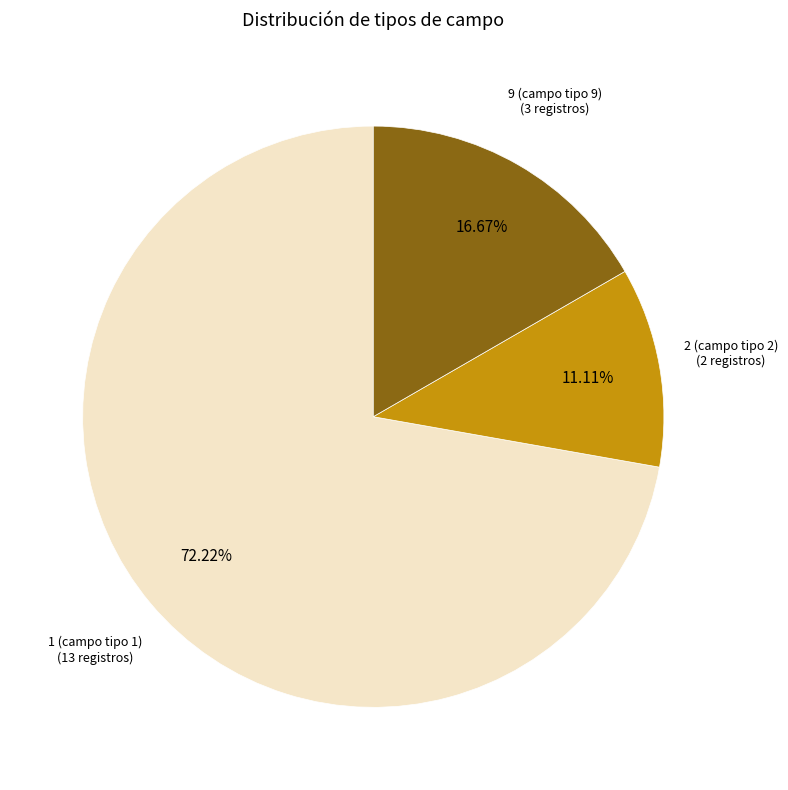

Is there any slice that represents more than half of the pie?

Yes